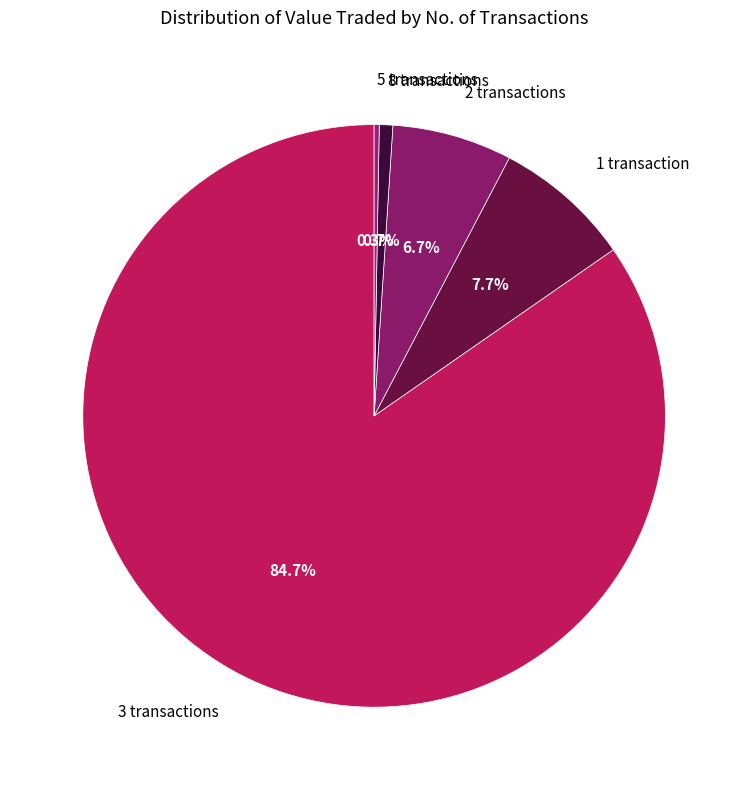

Which category has the biggest portion of the pie?

3 transactions